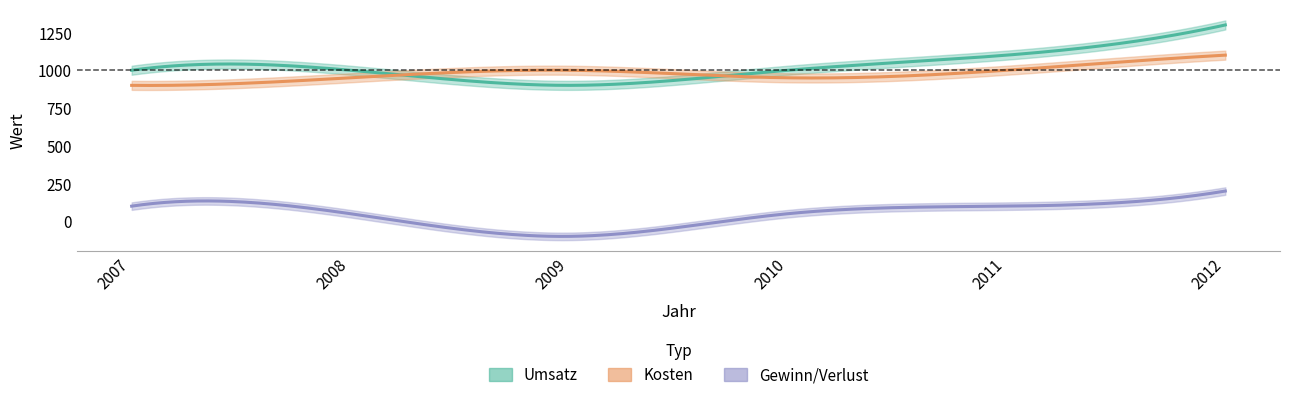

What is the value of the Gewinn/Verlust point at the 3rd from the left?

-100